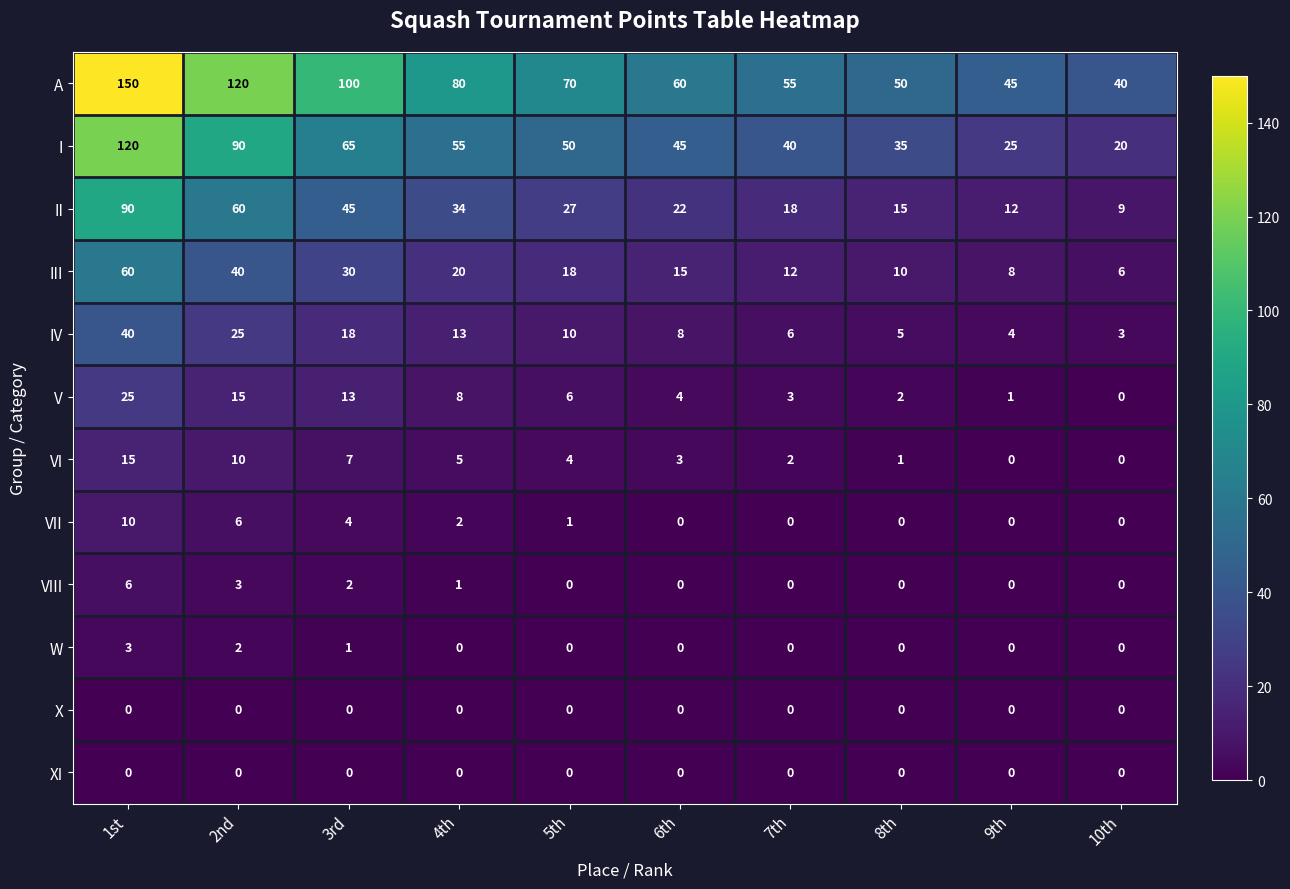

What is the difference between the second highest and second lowest values in the A series?

75